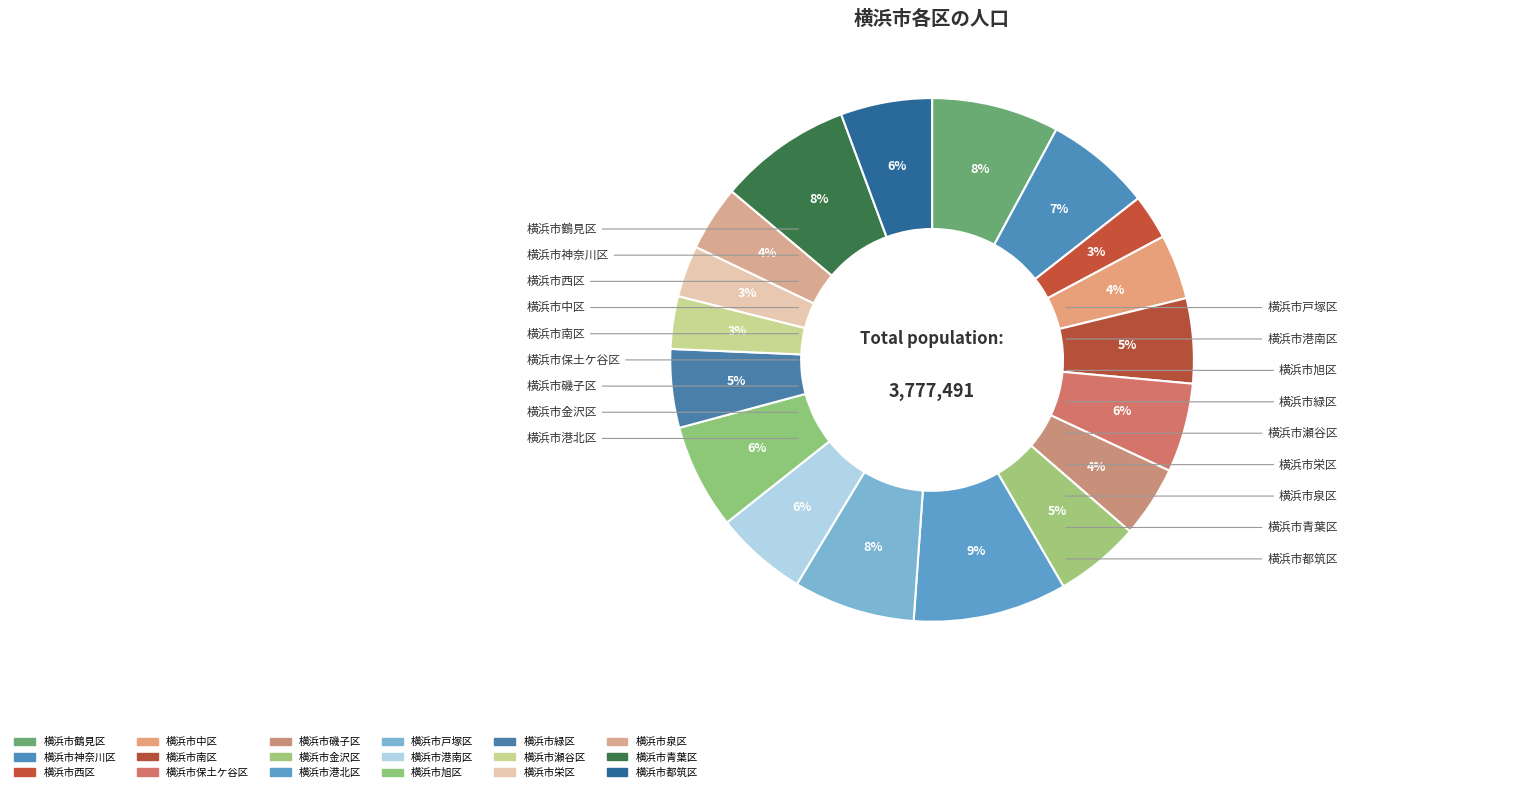

How many slices are in this pie chart?

18